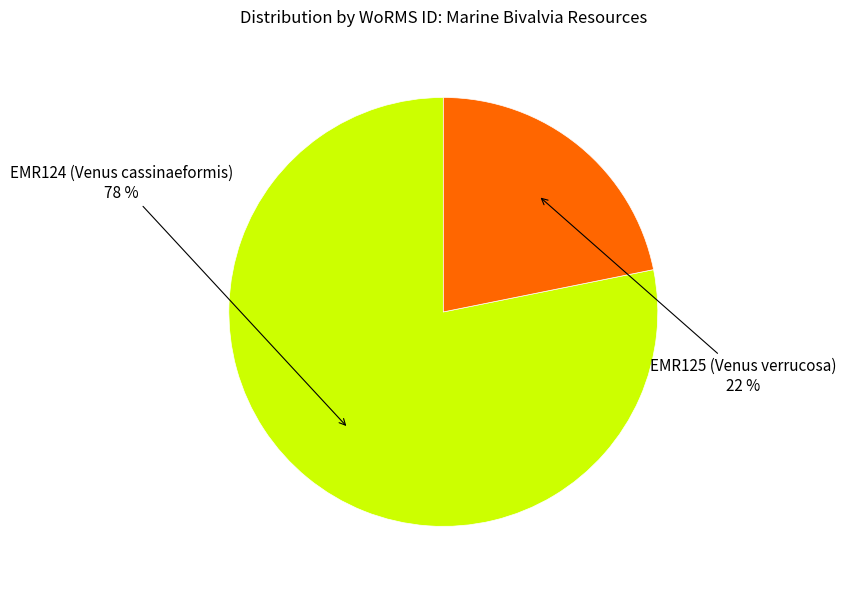

To the nearest percent, what is the average slice percentage?

50%